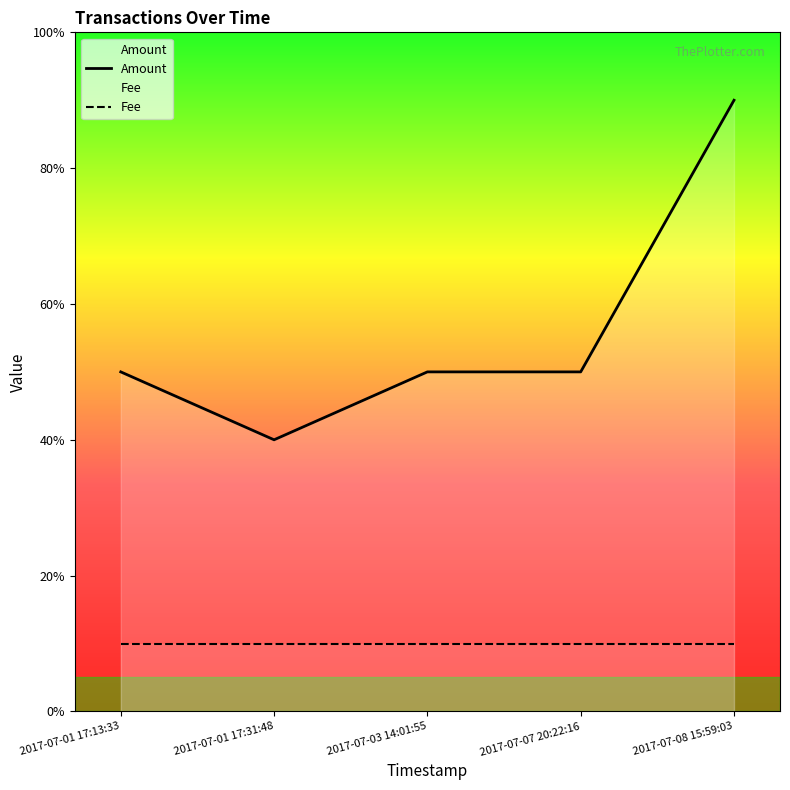

What is the label of the 1st point from the right?

2017-07-08 15:59:03